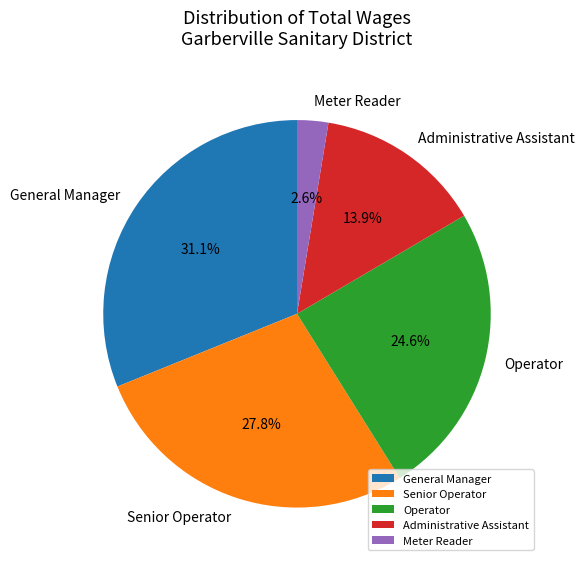

To the nearest percent, what portion does Operator represent?

25%